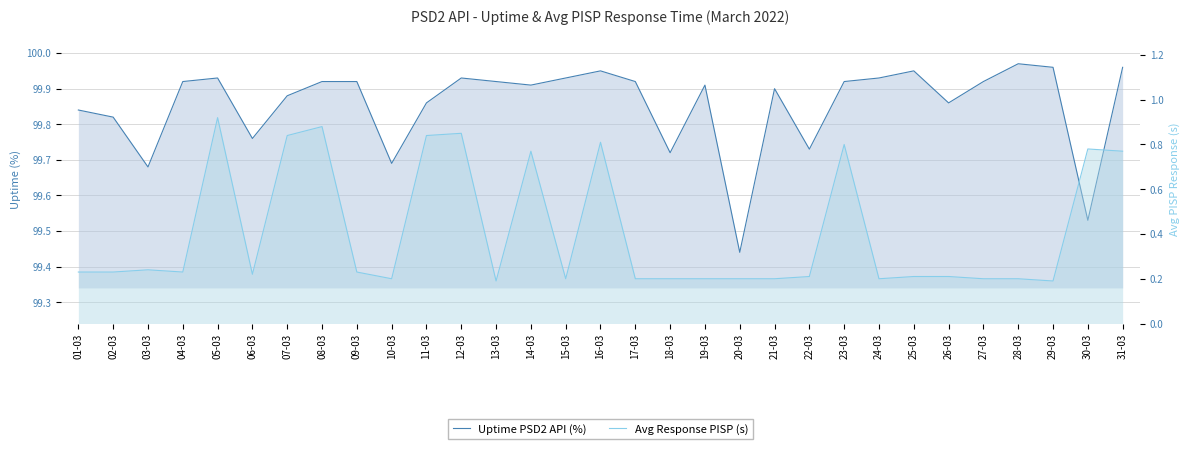

True or false: Uptime PSD2 API (%) and Avg Response PISP (s) intersect in this chart.

False